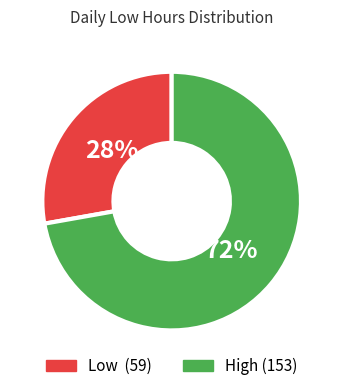

To the nearest percent, what is the average slice percentage?

50%